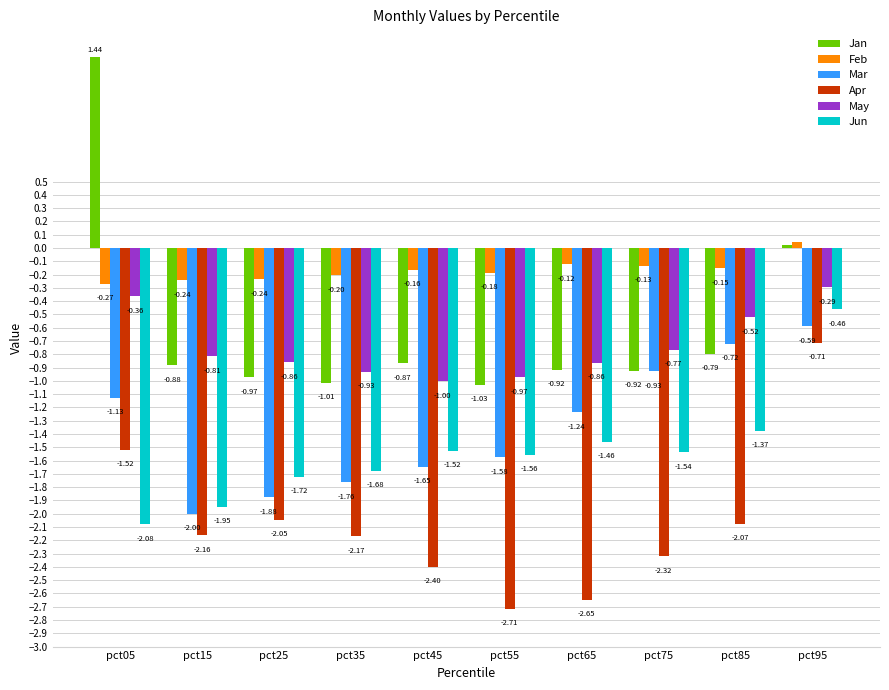

List the series in order of their peak value, lowest first.

Apr, Mar, Jun, May, Feb, Jan